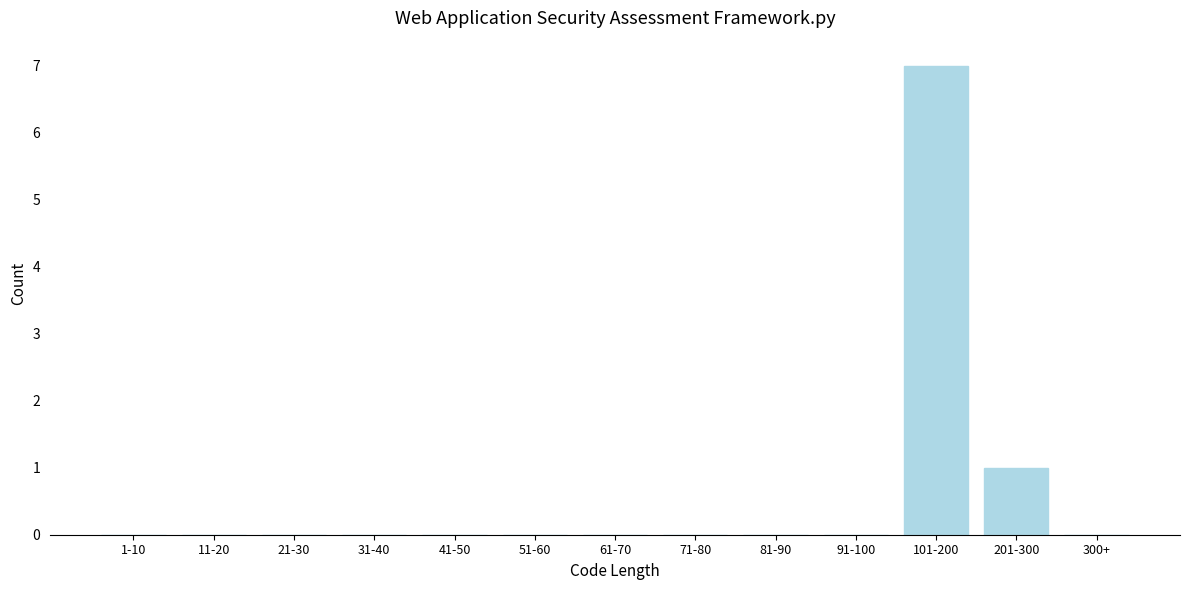

Reading left to right, transcribe all the data shown in this chart.

1-10=0	11-20=0	21-30=0	31-40=0	41-50=0	51-60=0	61-70=0	71-80=0	81-90=0	91-100=0	101-200=7	201-300=1	300+=0